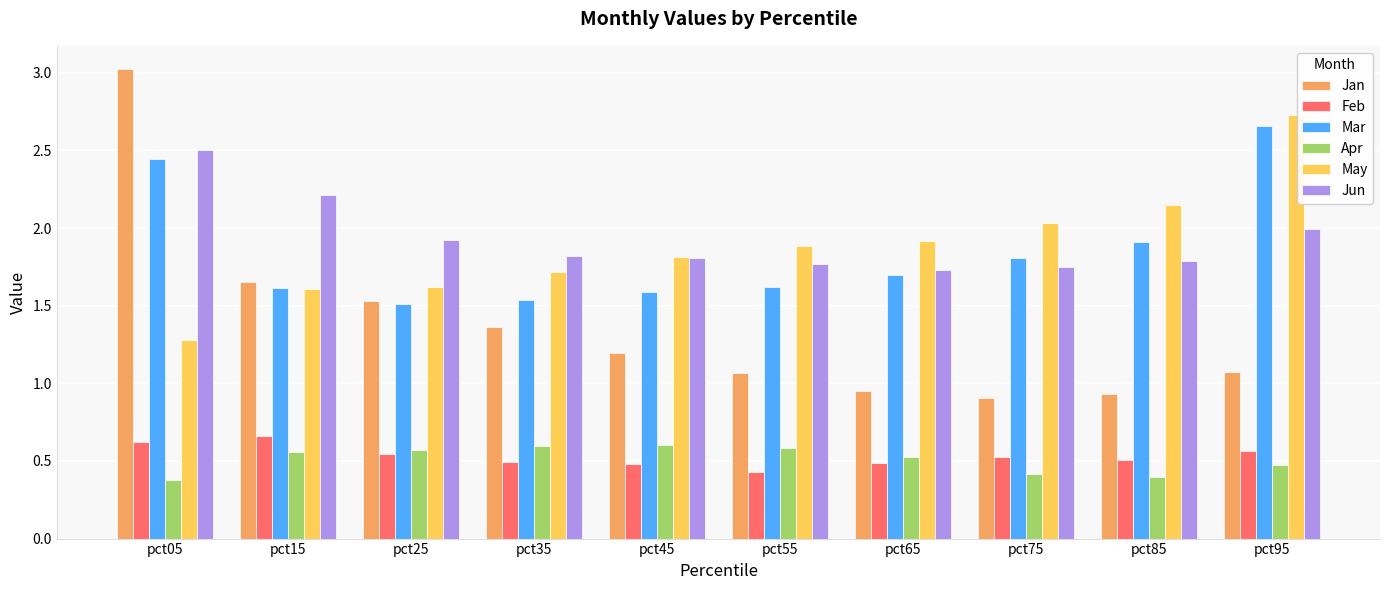

Which series has the largest range (max minus min)?

Jan